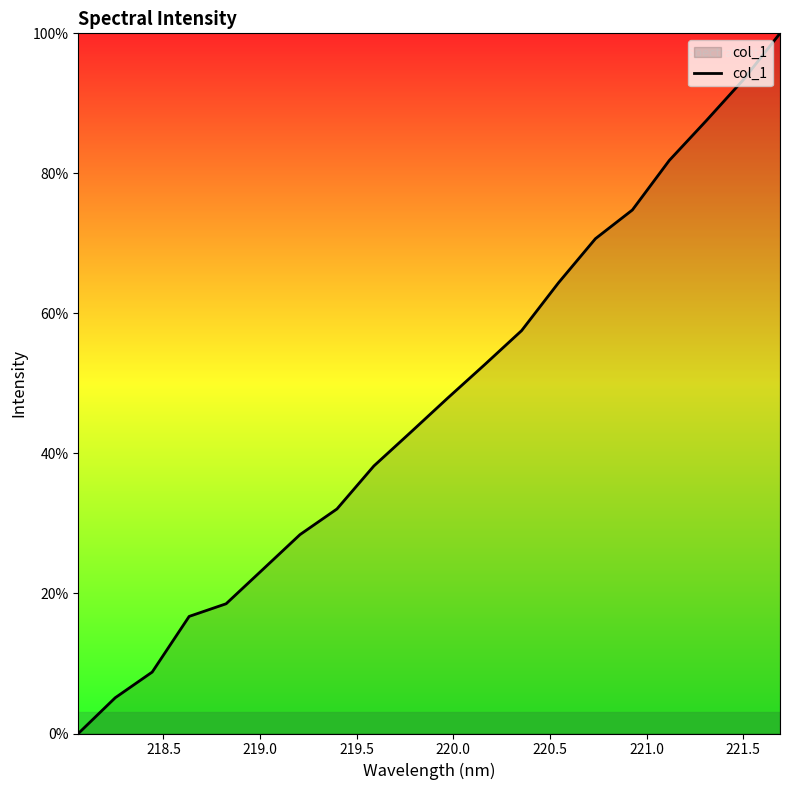

Does the chart display data point markers on the line(s)?

No